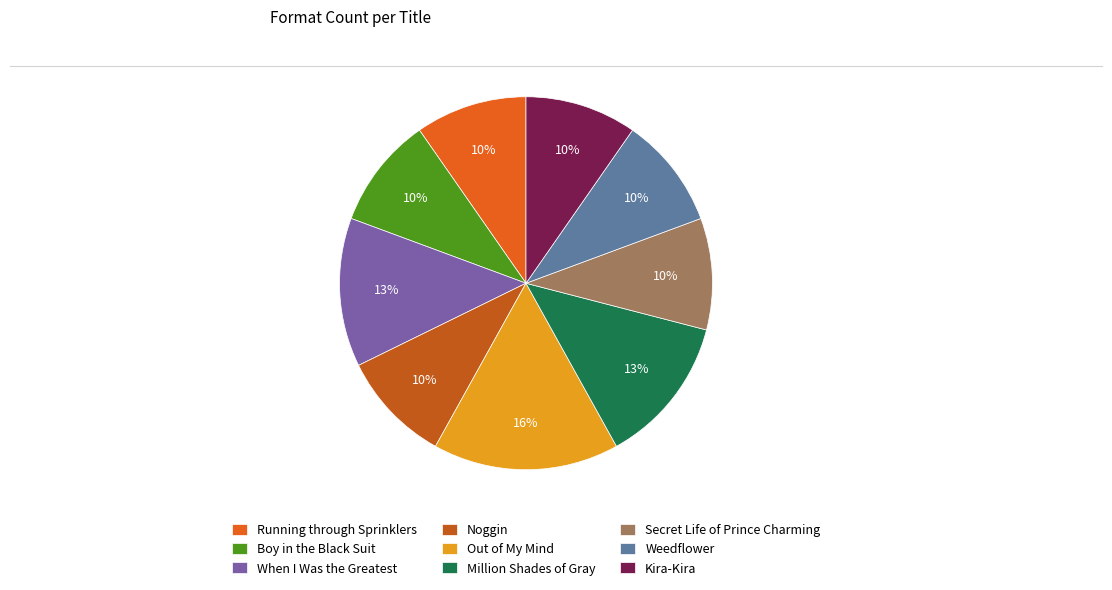

The When I Was the Greatest slice represents 7% of the pie. True or false?

False